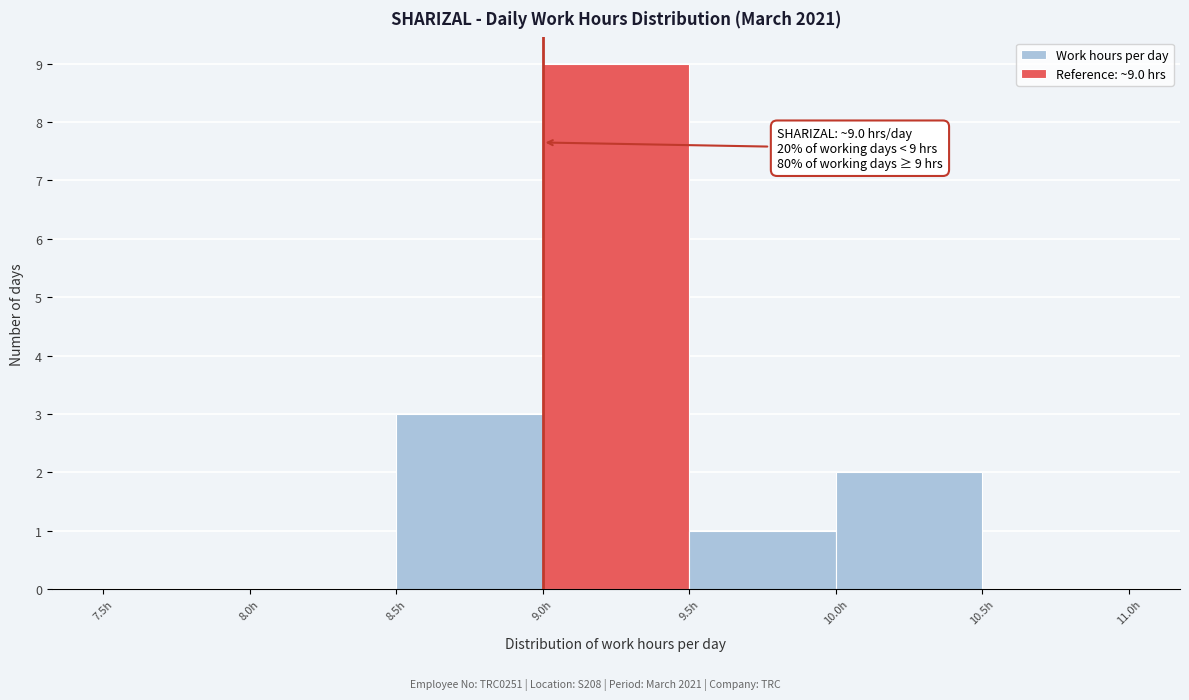

Which range on the x-axis has the tallest bar?

9.0 to 9.5